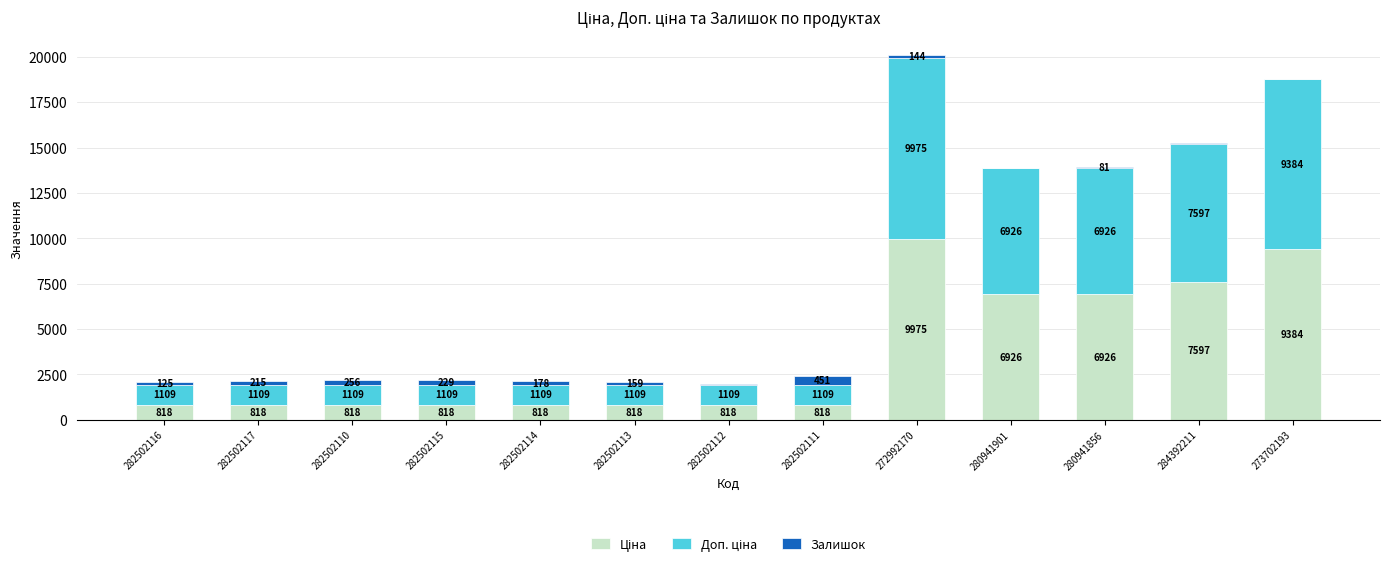

How many distinct data groups are displayed?

3